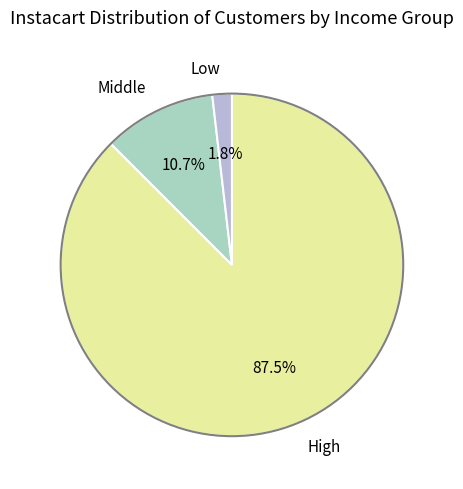

Which category has the biggest portion of the pie?

High